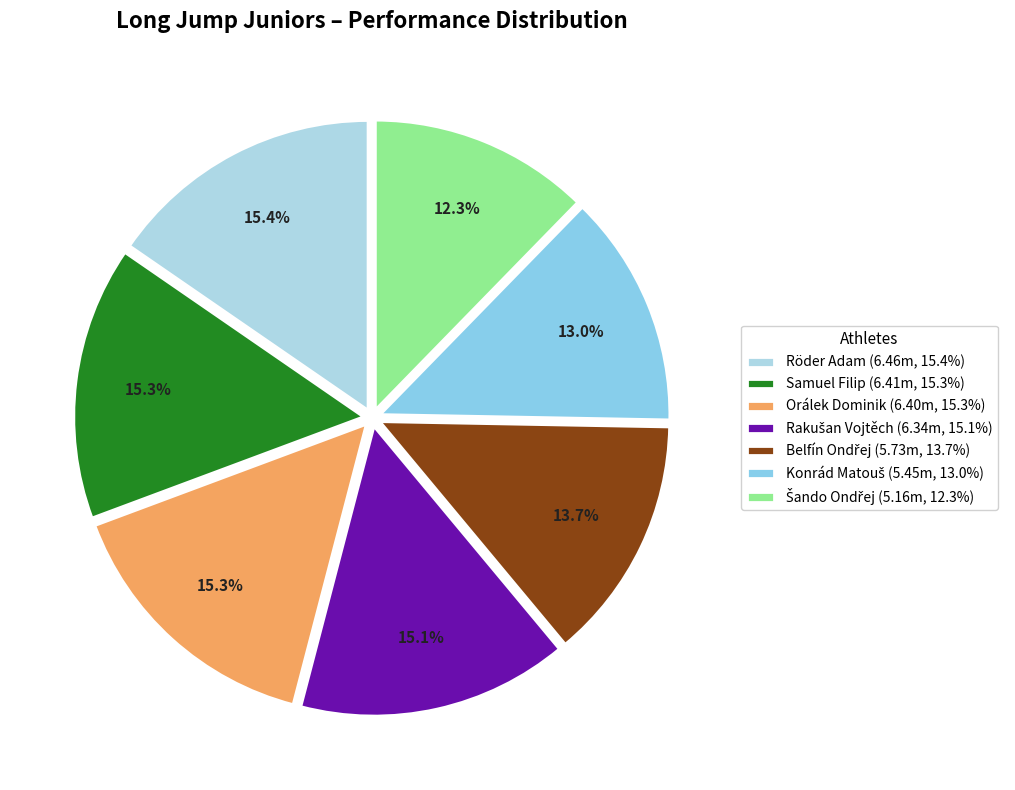

Combined, what portion of the pie is Samuel Filip and Röder Adam?

30.7%